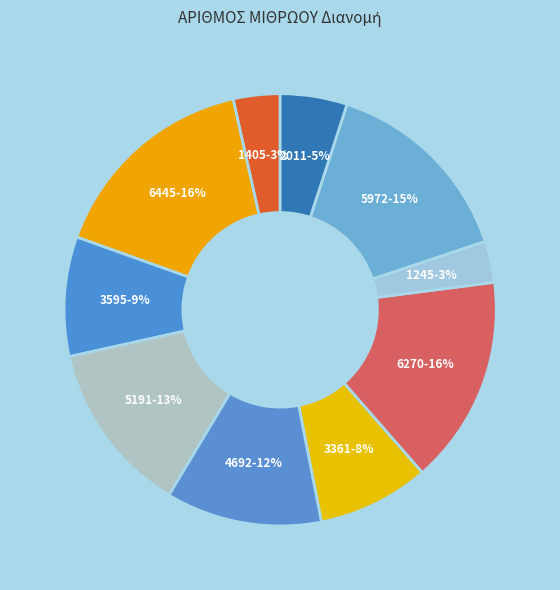

Is the sum of 1405 and 1245 greater than half?

No